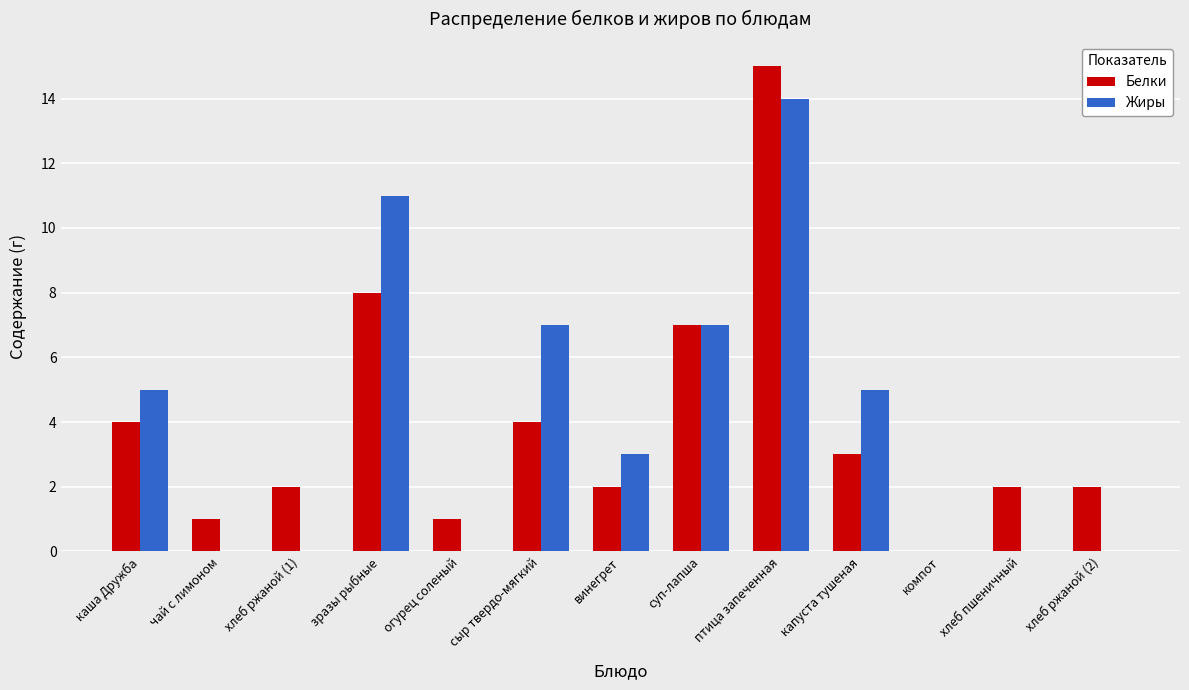

Reading left to right, list all the values displayed in this chart.

Белки: 4	1	2	8	1	4	2	7	15	3	0	2	2
Жиры: 5	0	0	11	0	7	3	7	14	5	0	0	0